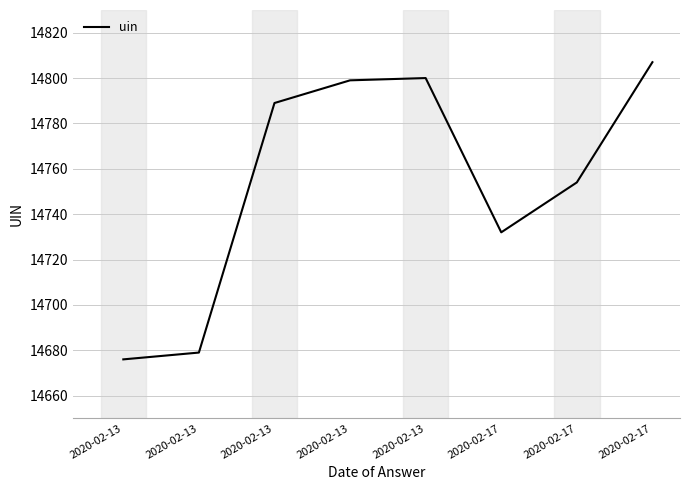

Approximately how many times larger is the value at 2020-02-17 compared to 2020-02-13?

1.0